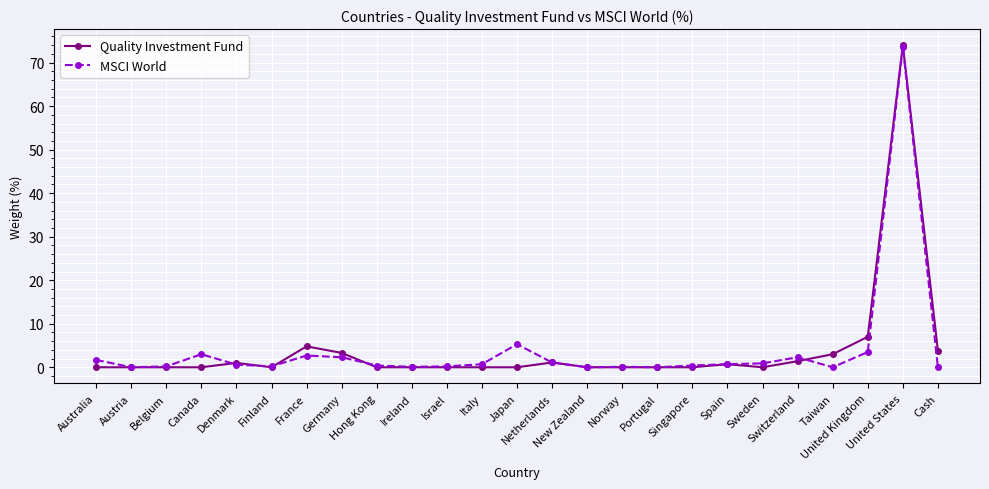

True or false: MSCI World has more than 1 interior local peaks.

True